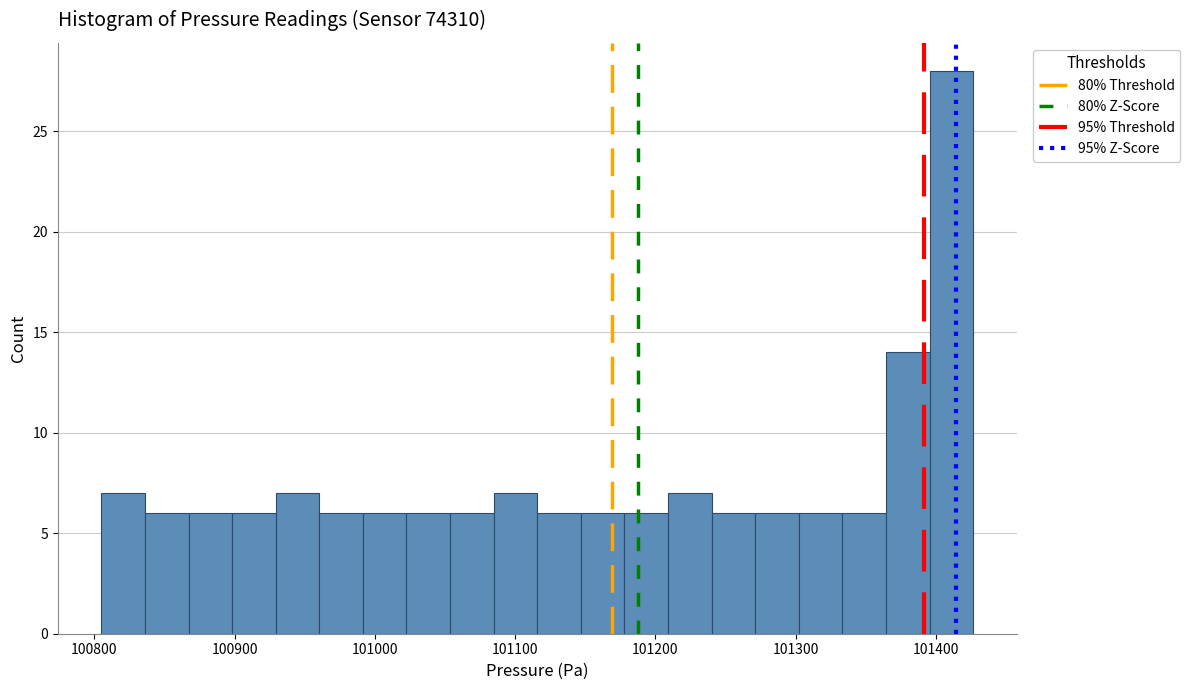

Read against the x-axis, roughly where is the centre of the tallest bar?

101410